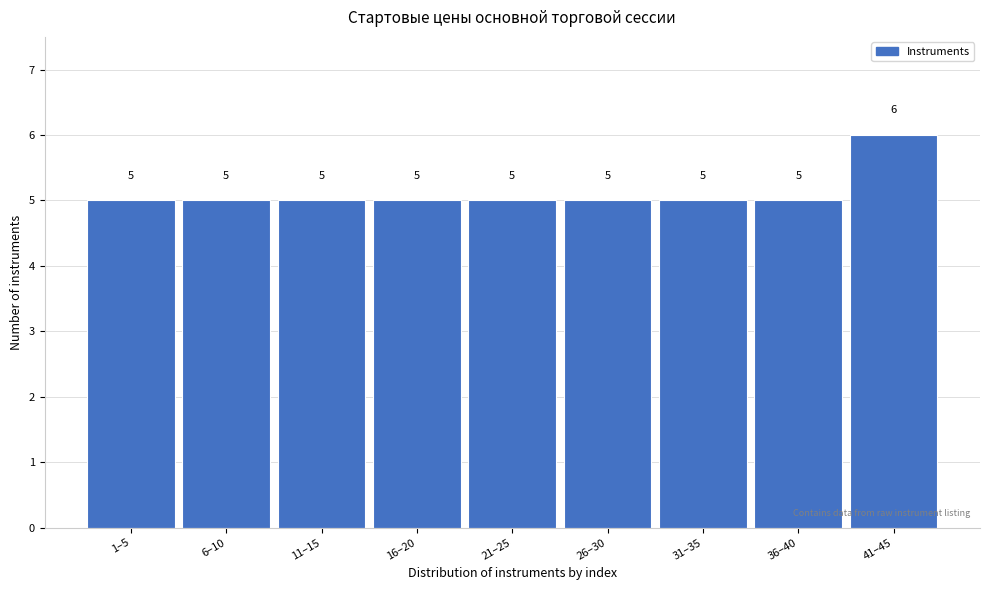

Reading right to left, list all the values displayed in this chart.

6	5	5	5	5	5	5	5	5